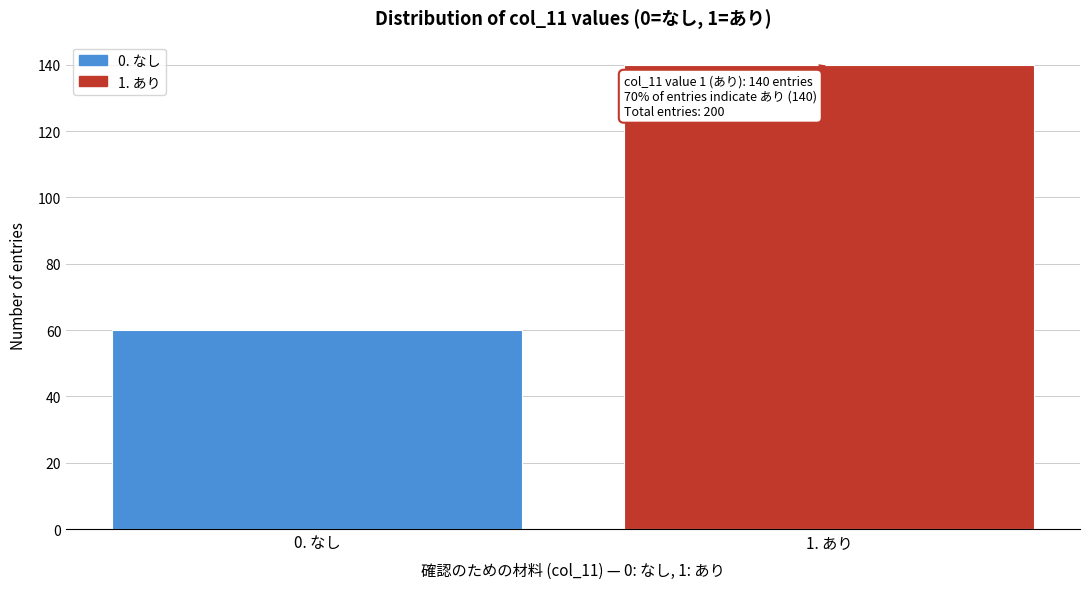

Reading left to right, list all the values displayed in this chart.

0. なし=60	1. あり=140